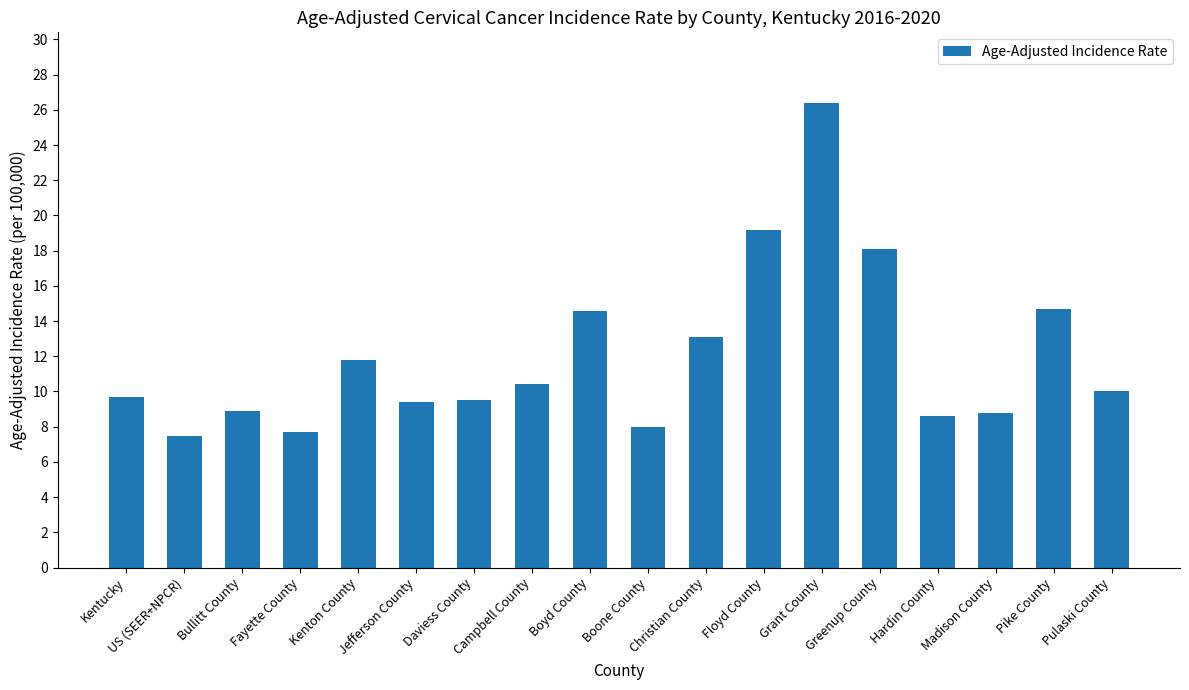

Which label corresponds to the largest value in the chart?

Grant County